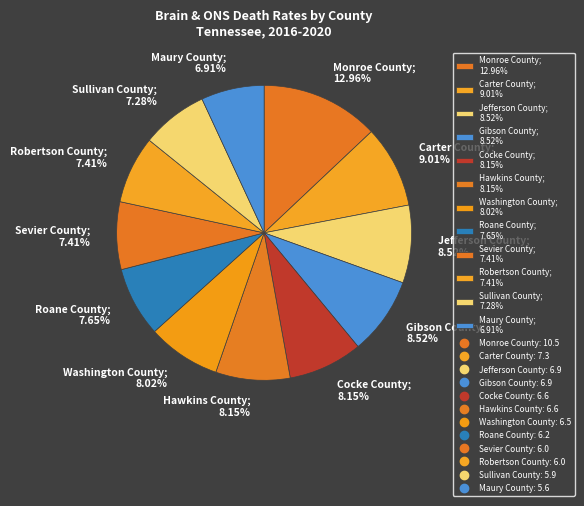

Count the number of slices in the pie.

12